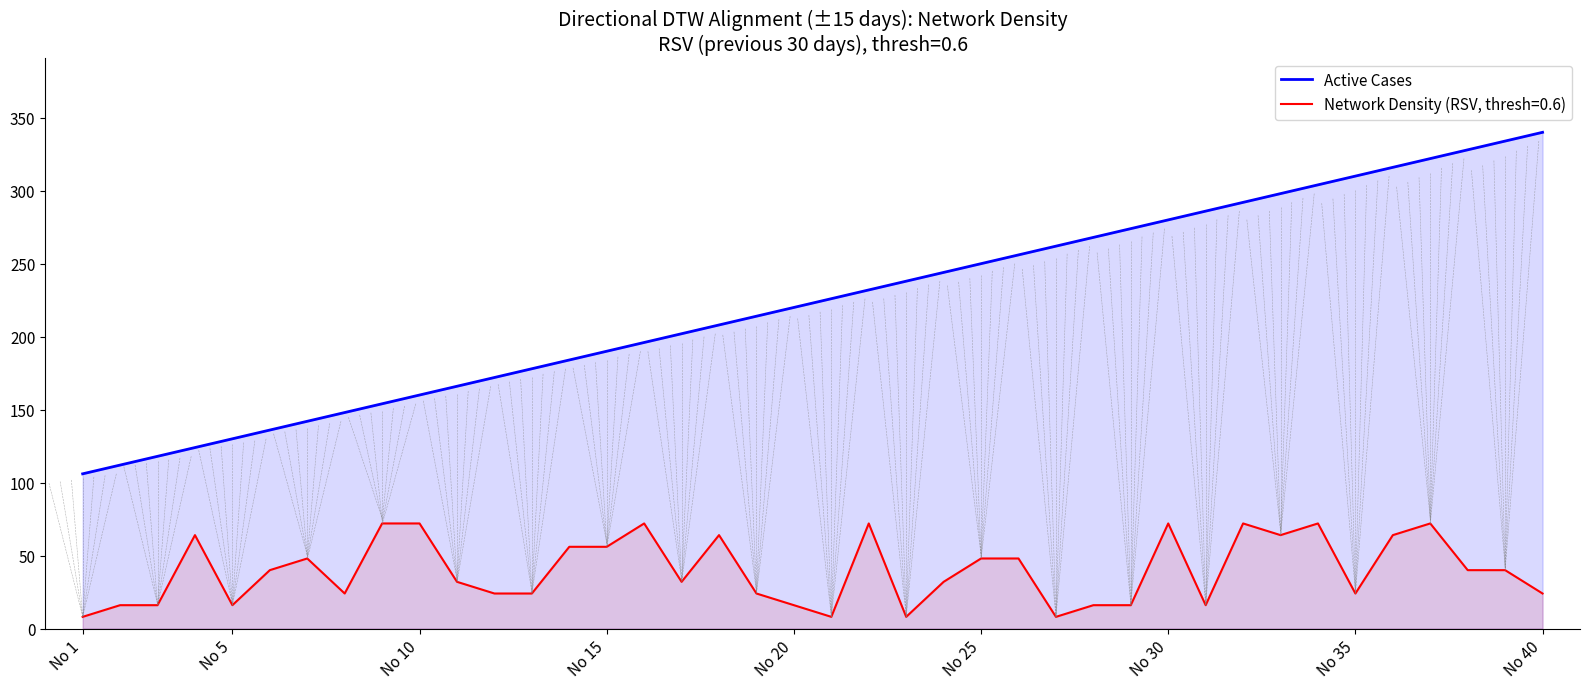

True or false: Network Density (RSV, thresh=0.6) has a value of 83 at No 15.

False